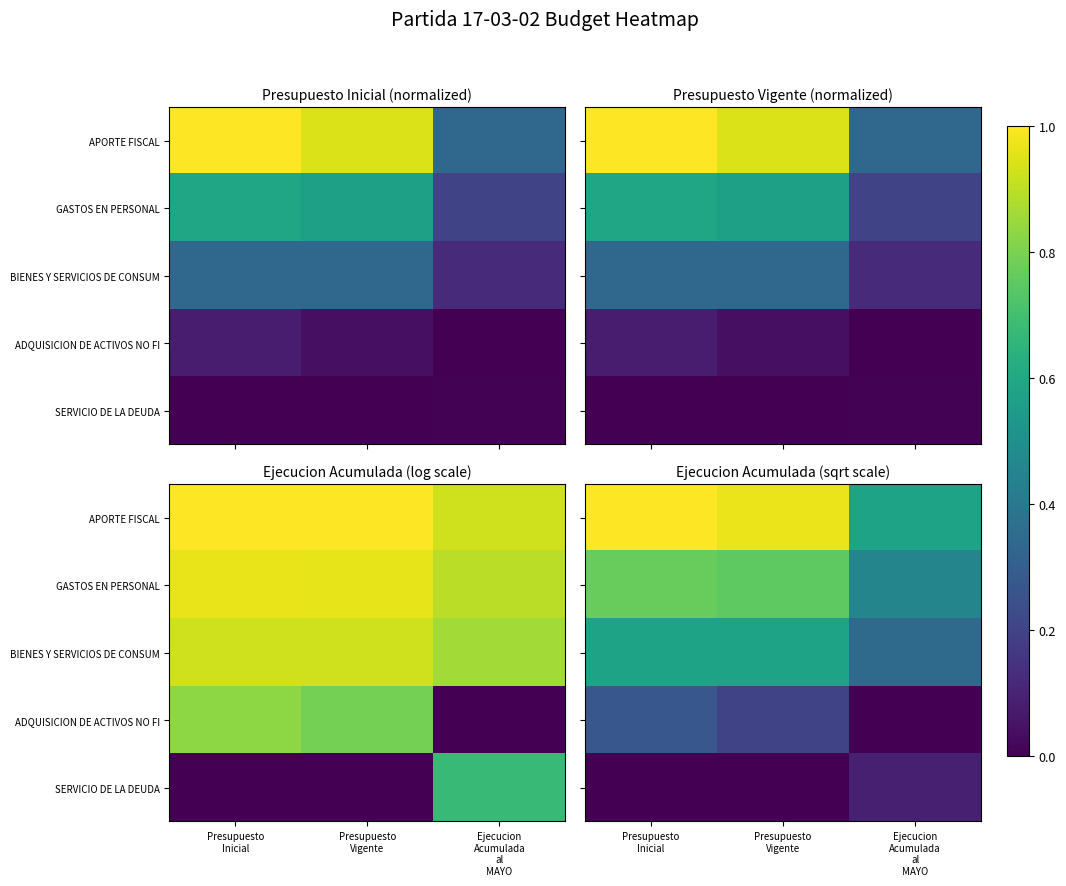

Is it true that ADQUISICION DE ACTIVOS NO FI equals 0.5 at Presupuesto Inicial?

False